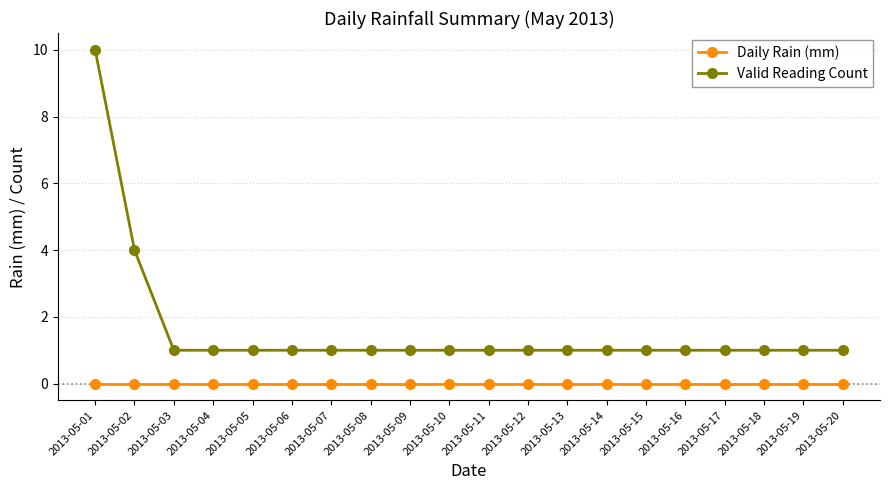

Read the Valid Reading Count value at 2013-05-08.

1